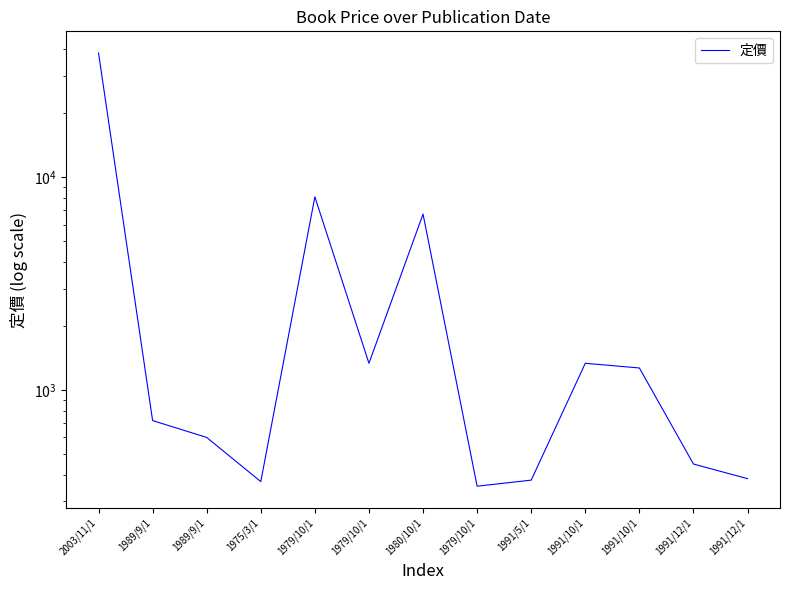

The value at 1979/10/1 is 1338. True or false?

True